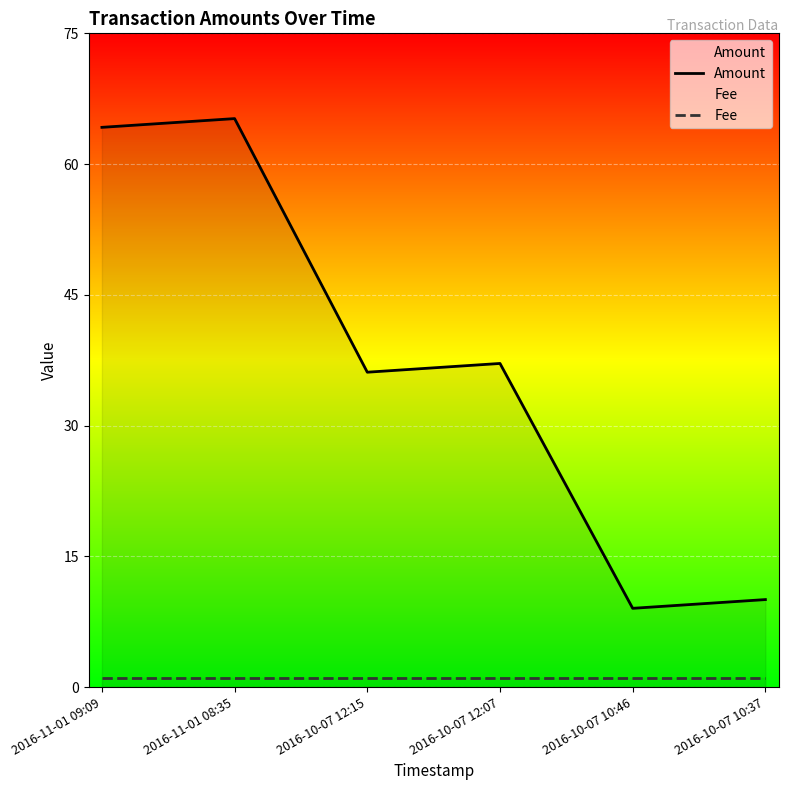

True or false: Amount and Fee cross at least once.

False